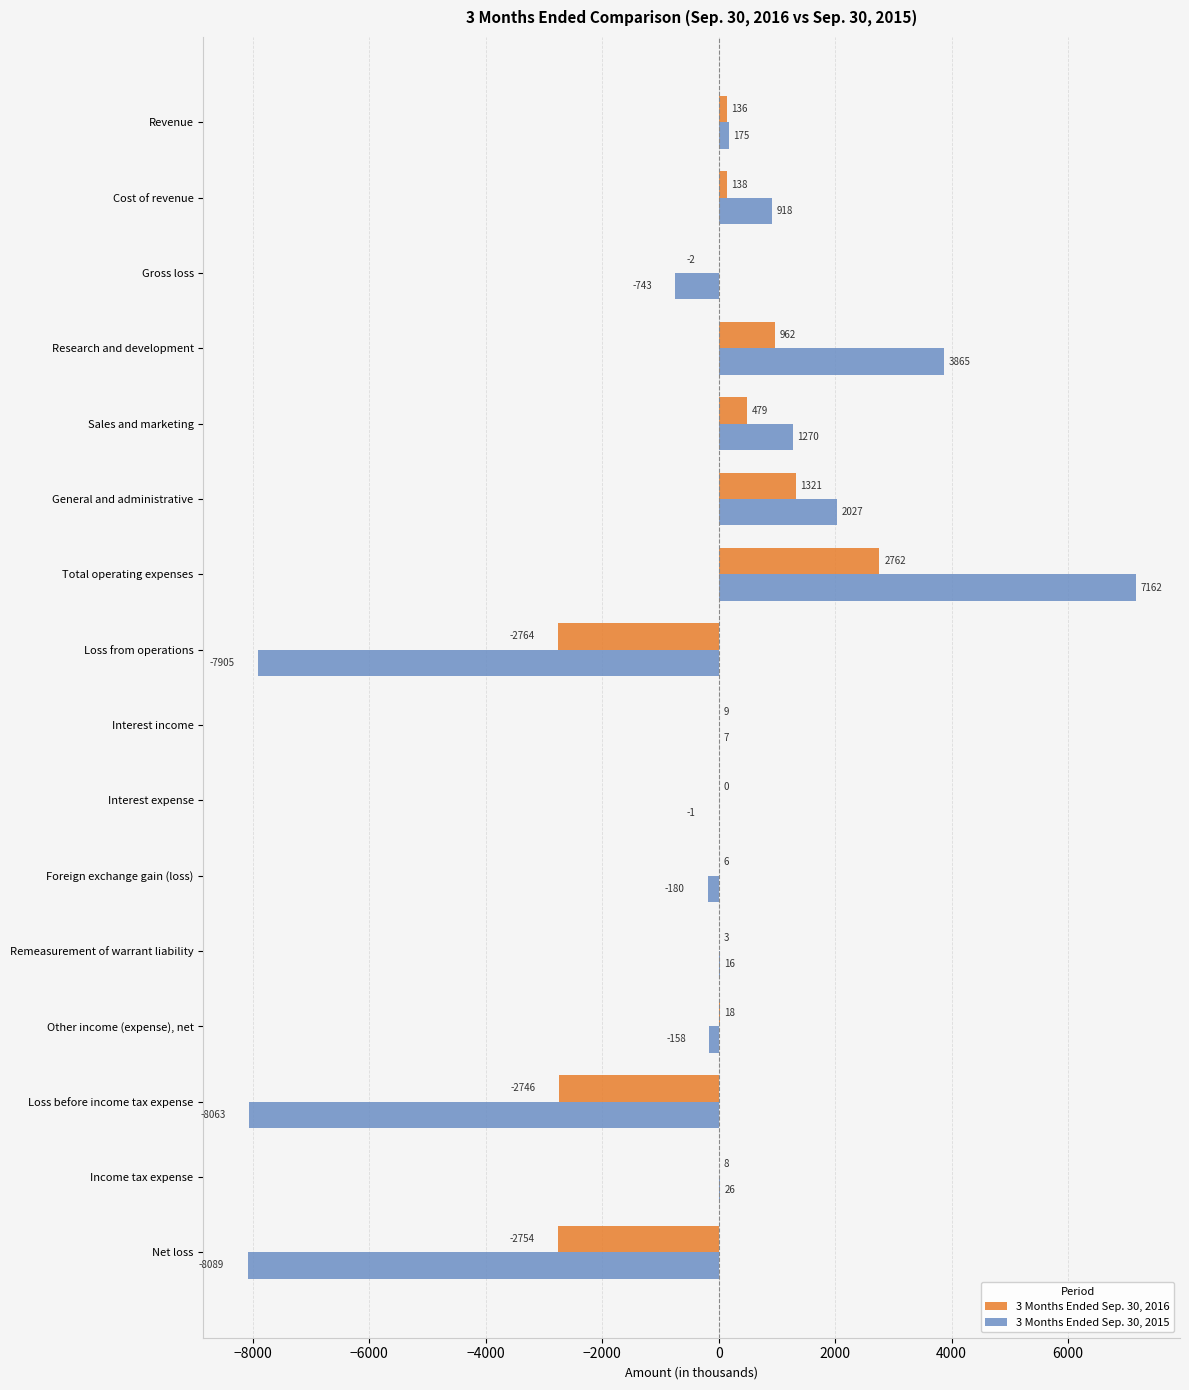

What is the sum of all 3 Months Ended Sep. 30, 2016 values?

-2424